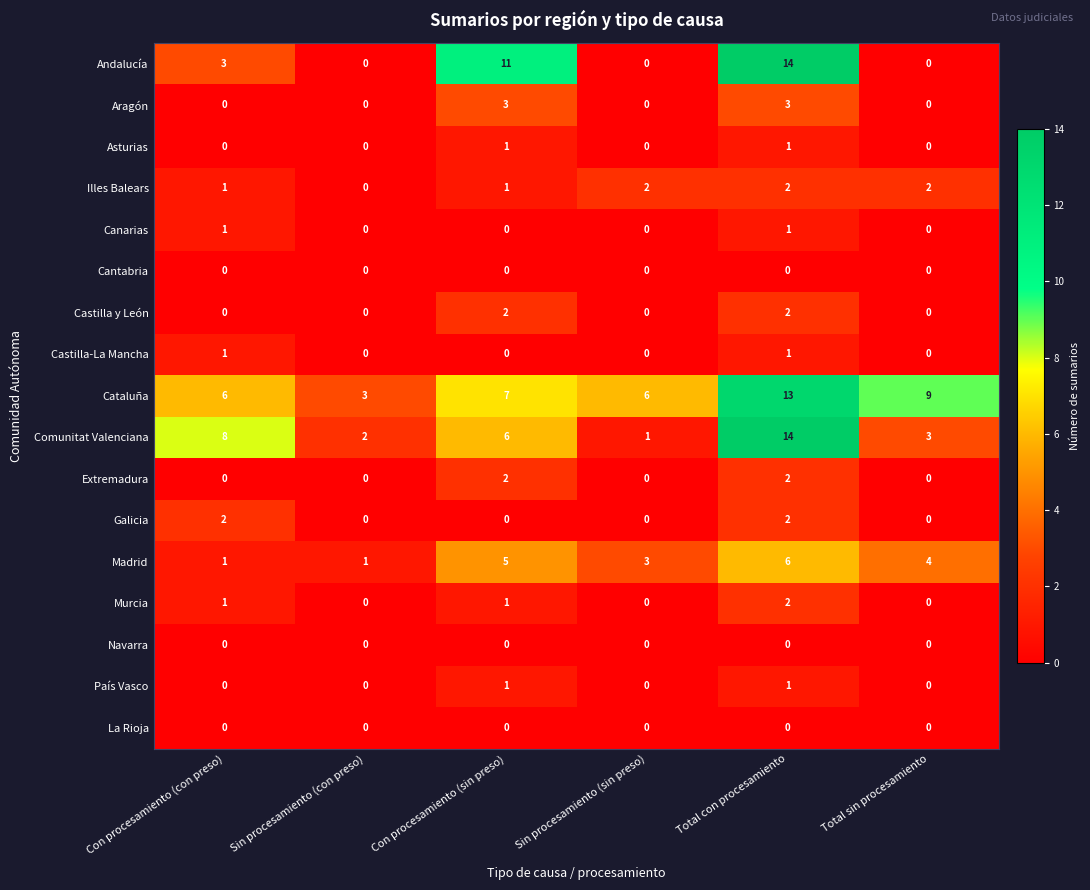

The Castilla-La Mancha series shows 2 at Con procesamiento (con preso). True or false?

False